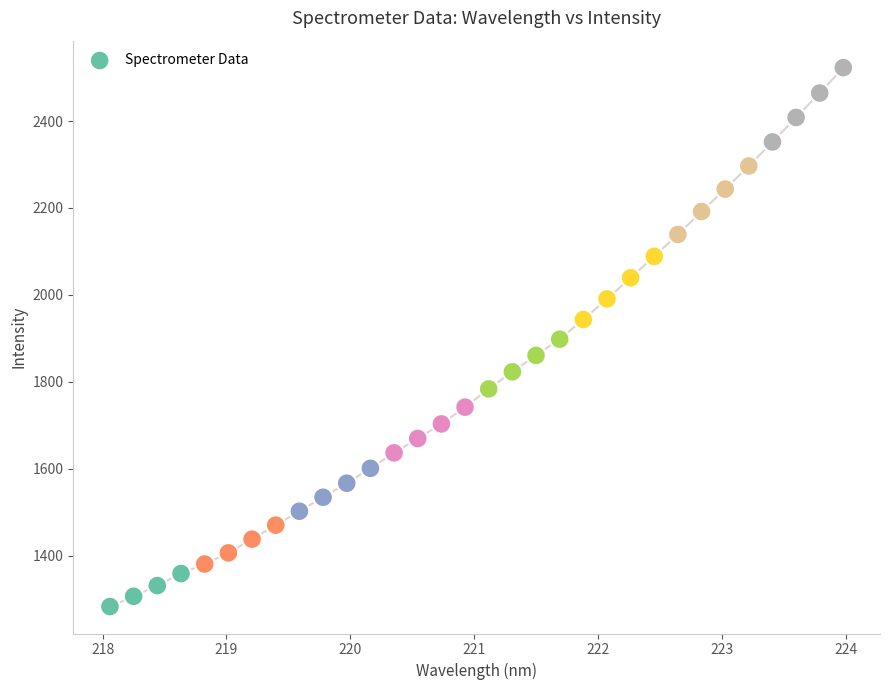

What is the range of X values (max minus min)?

5.9